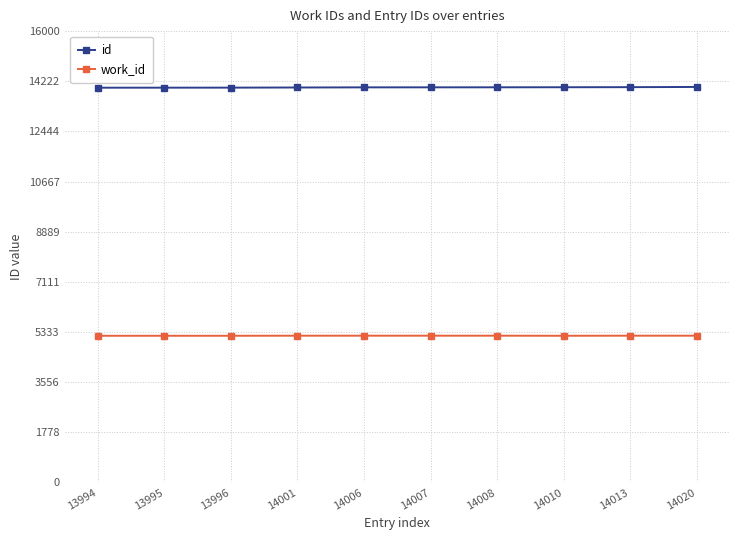

What are all the series names shown in the legend?

id, work_id